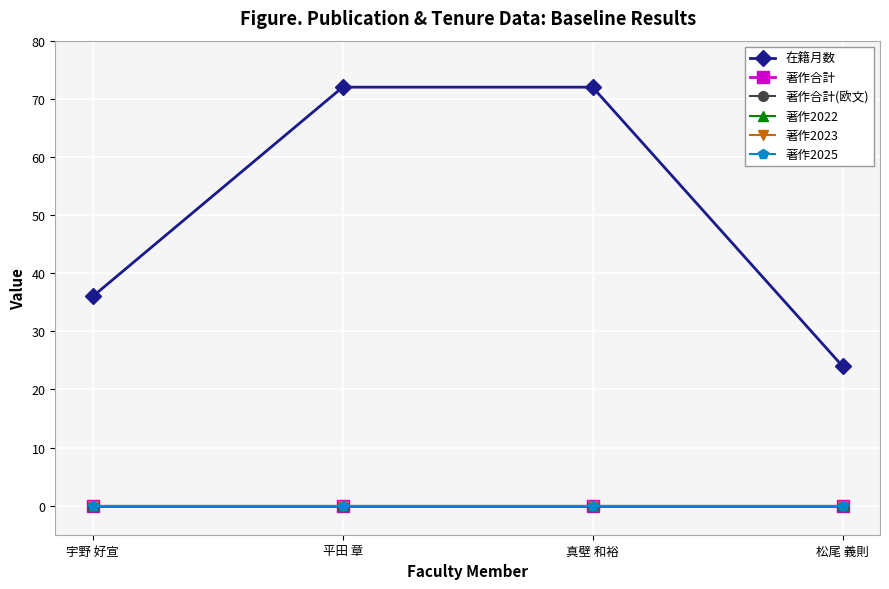

Which series changed the most between 真壁 和裕 and 松尾 義則?

在籍月数